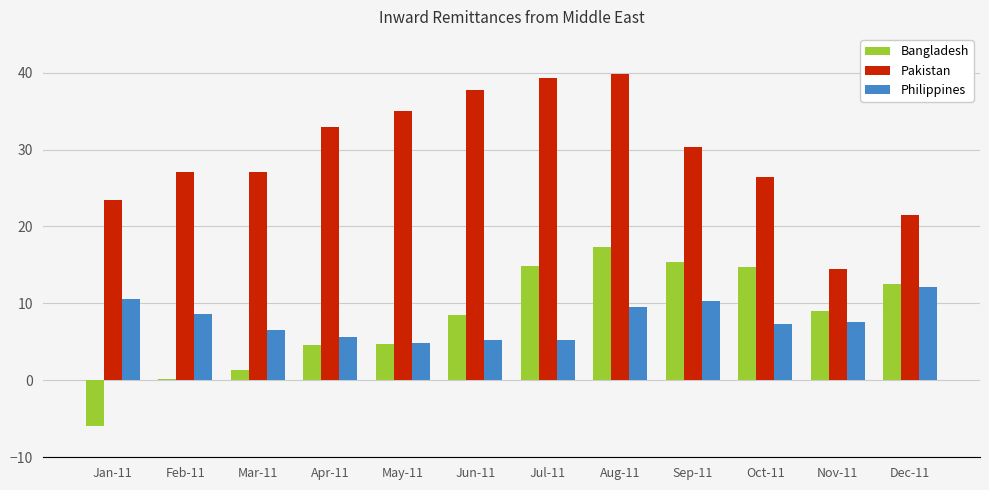

Is it true that Pakistan equals 23.4 at Jan-11?

True